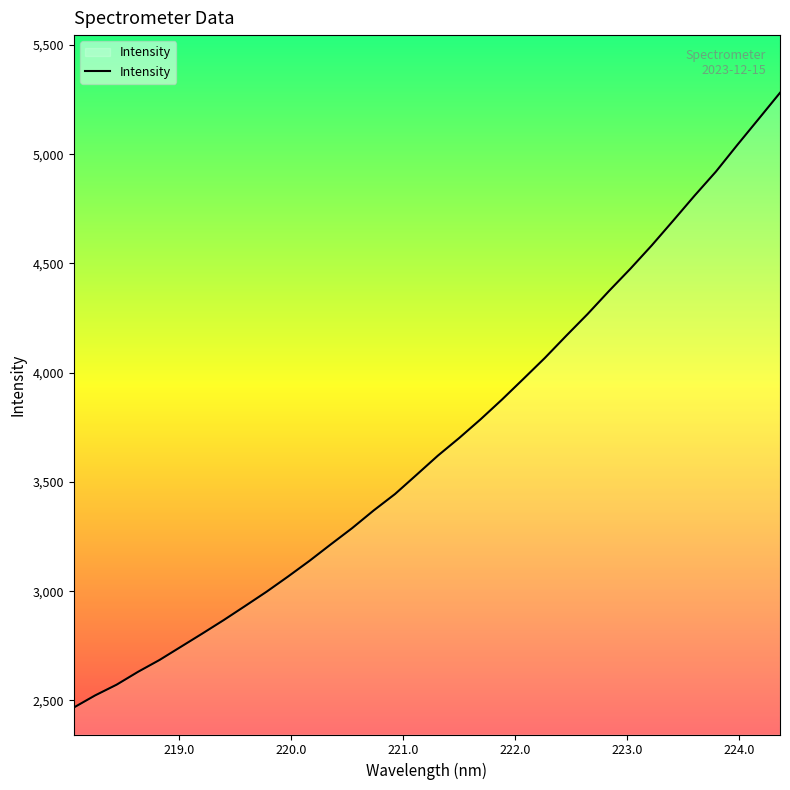

What is the maximum value shown in the chart?

5281.1